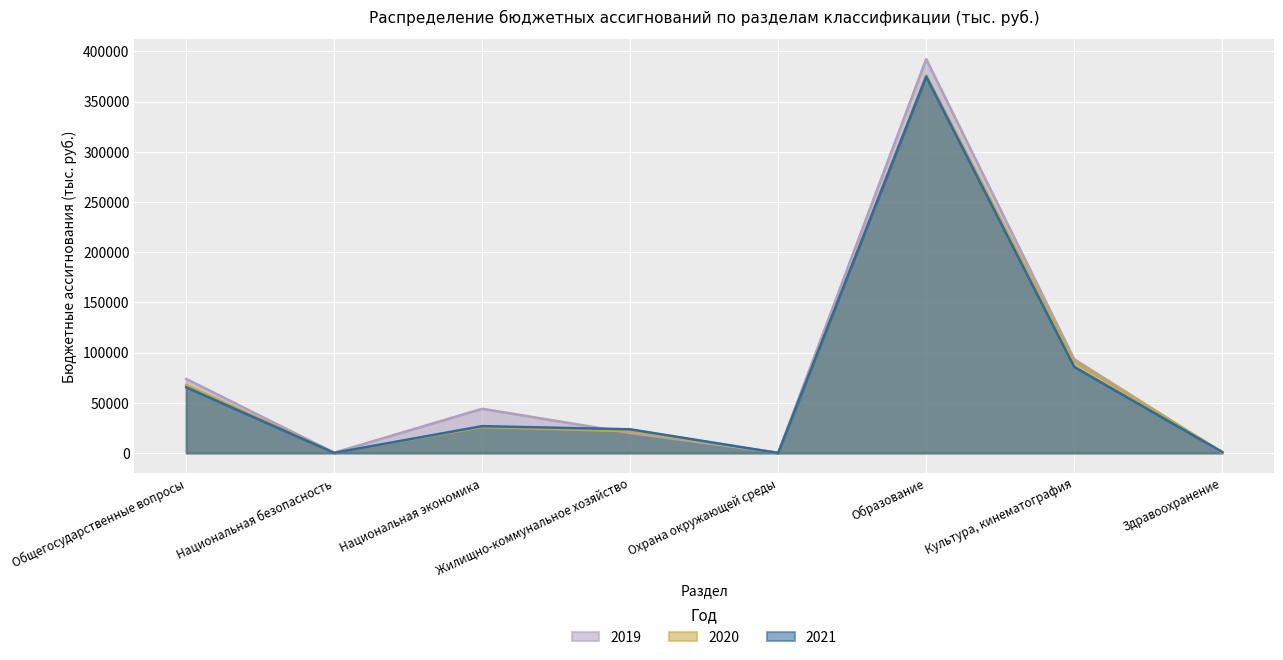

Where is the first local minimum for 2019?

Национальная безопасность